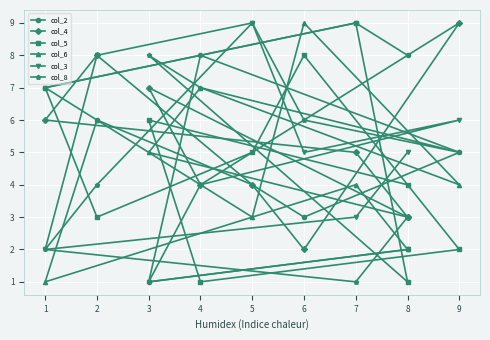

What is the sum of all col_6 values?

44